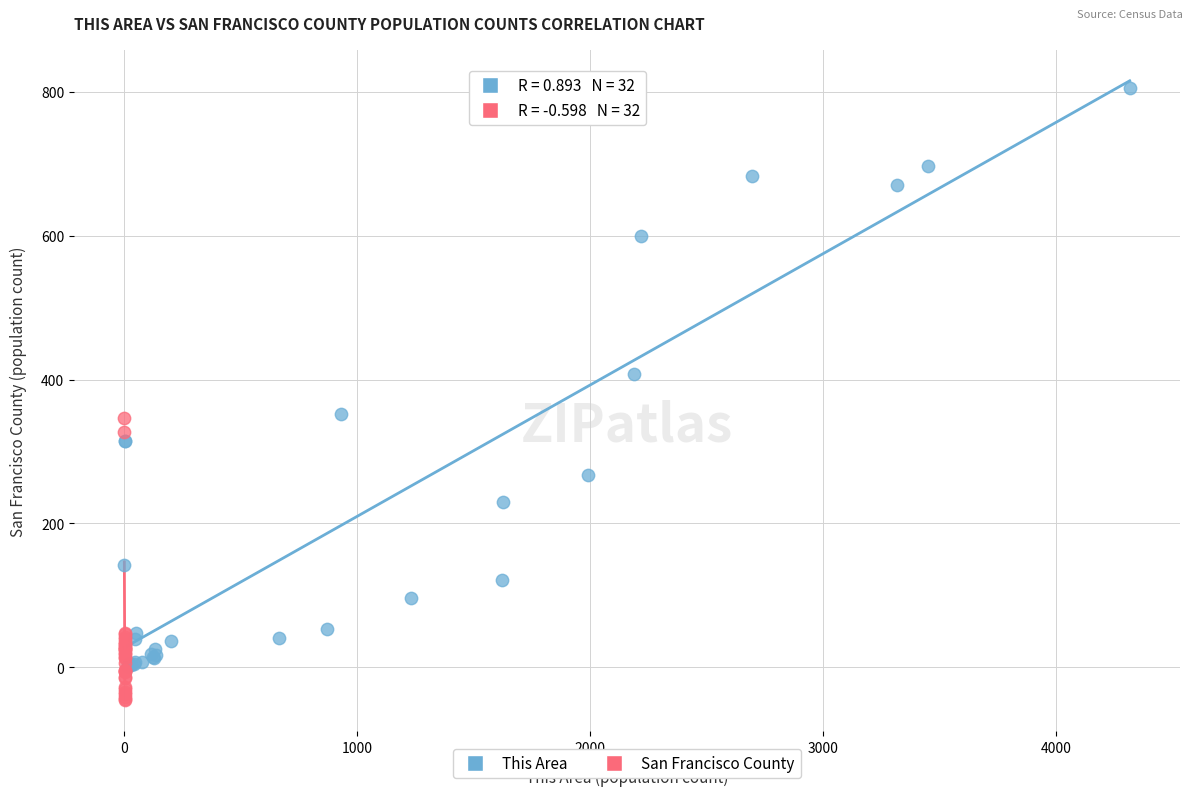

Which series contains the highest Y value?

This Area